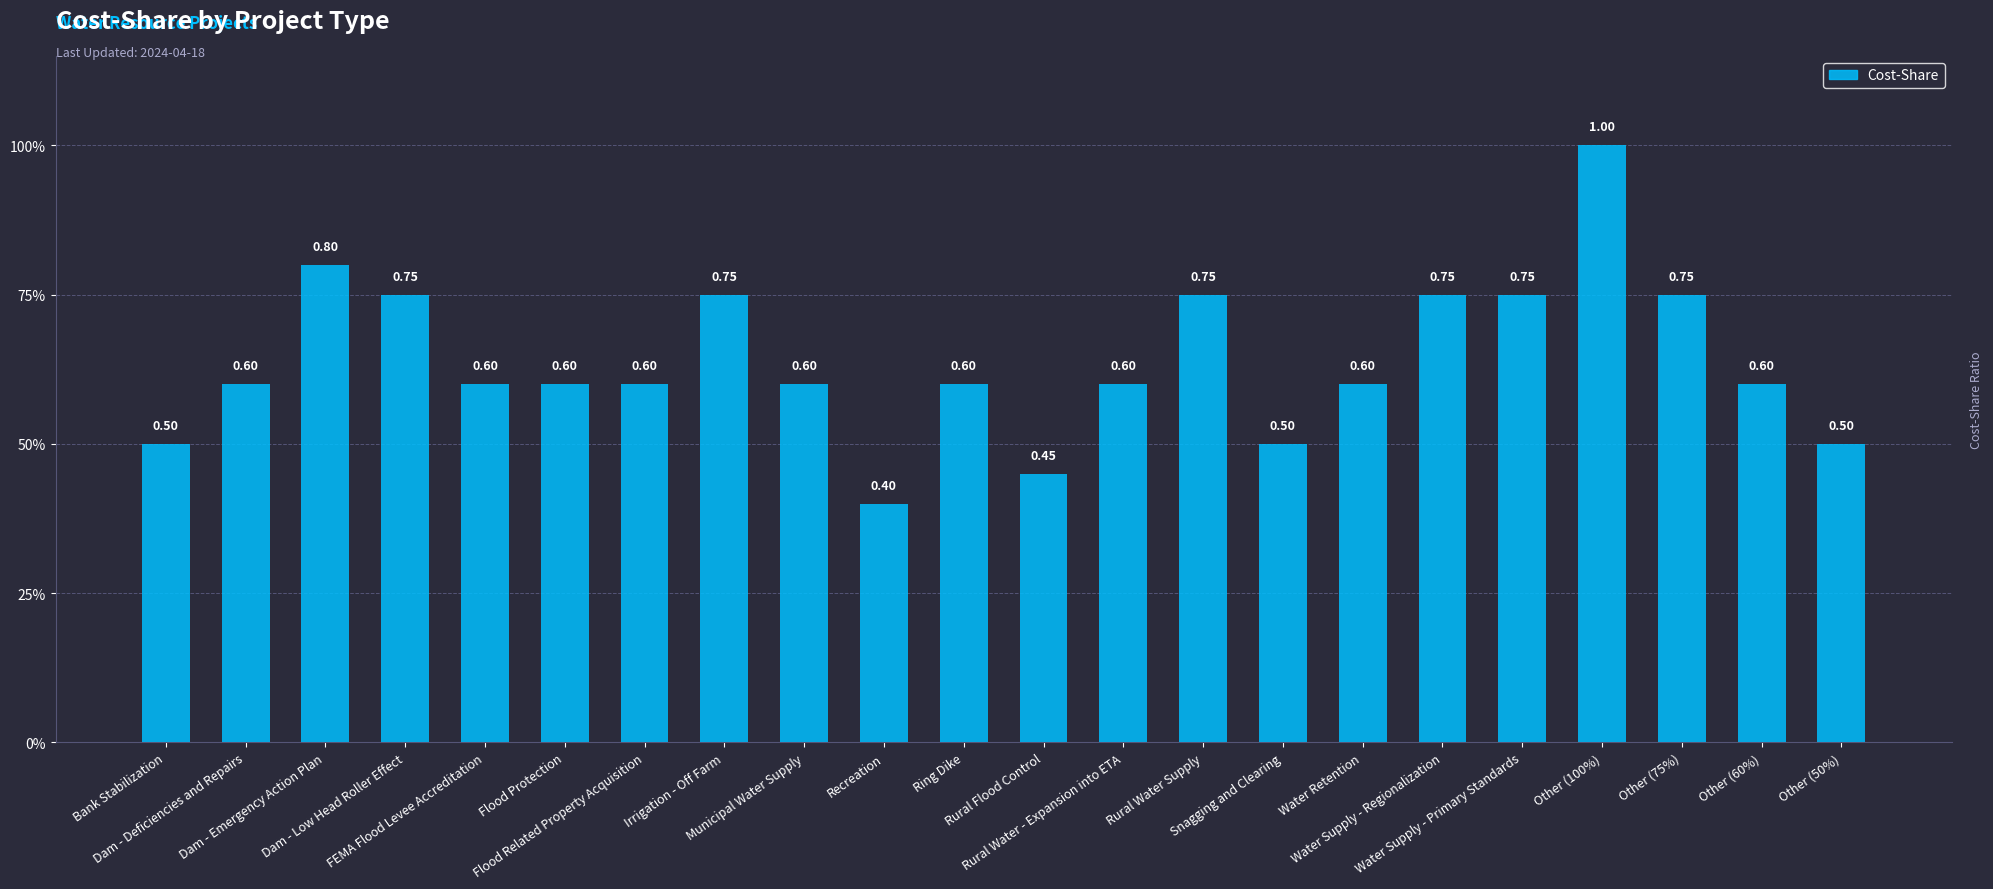

What position from the left is Flood Related Property Acquisition?

7